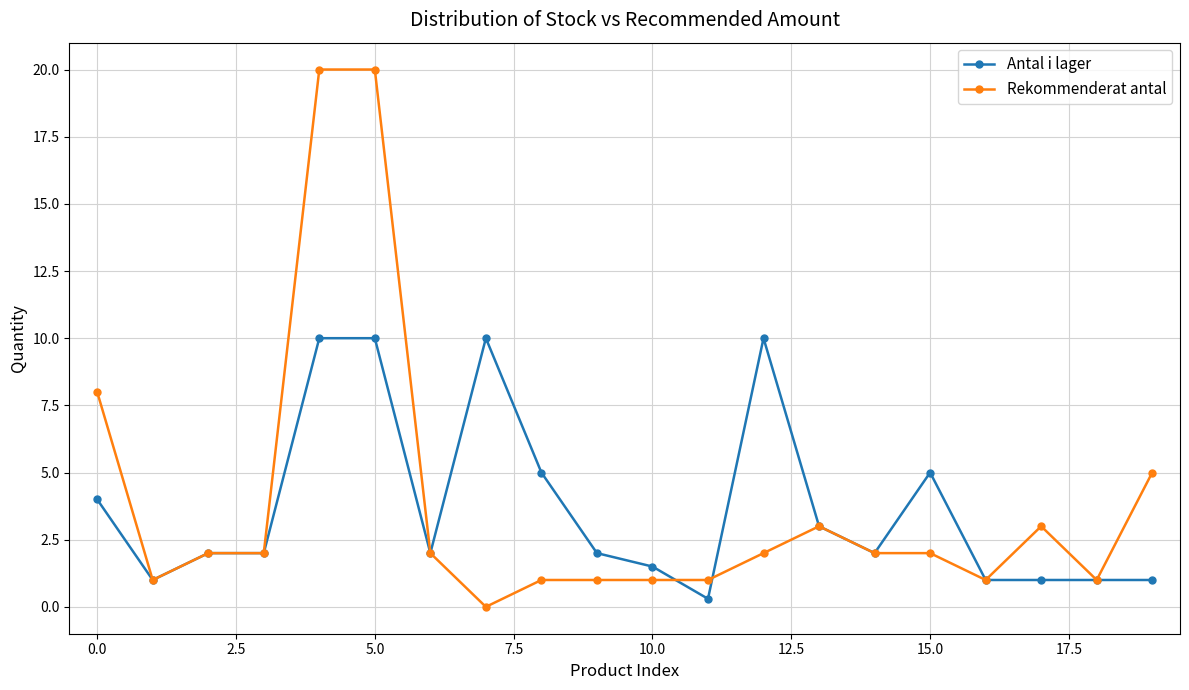

What is the maximum value shown in the chart?

20.0